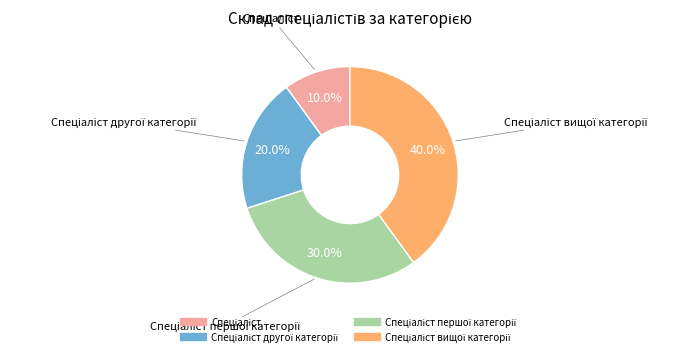

Is there any slice that represents more than half of the pie?

No